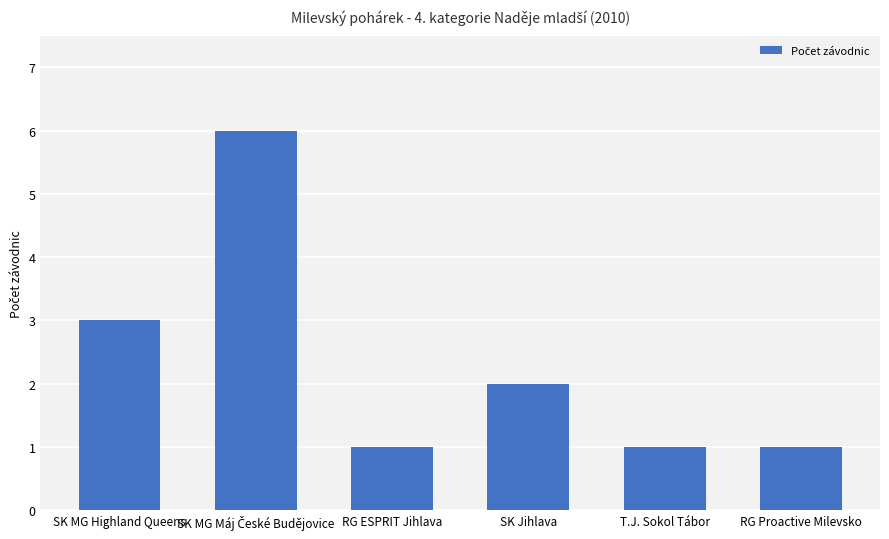

The value at RG ESPRIT Jihlava is 0. True or false?

False